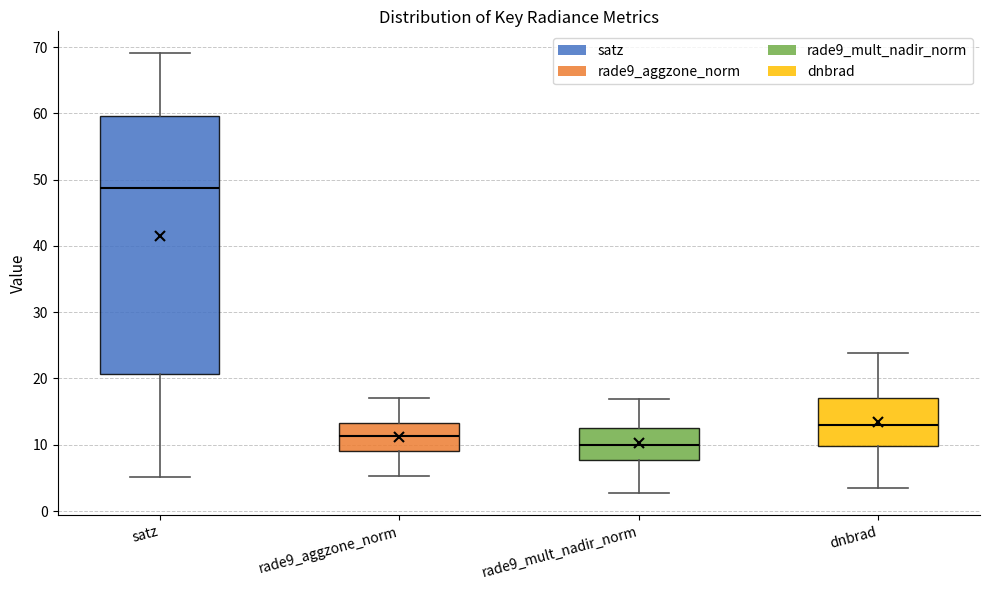

Which box has the lowest median line?

rade9_mult_nadir_norm